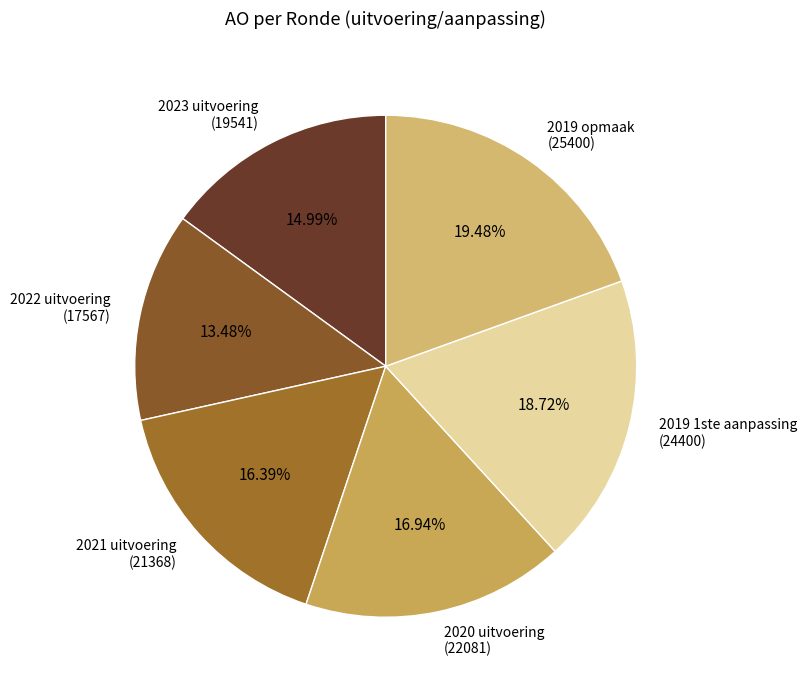

To the nearest percent, what is the average slice percentage?

17%